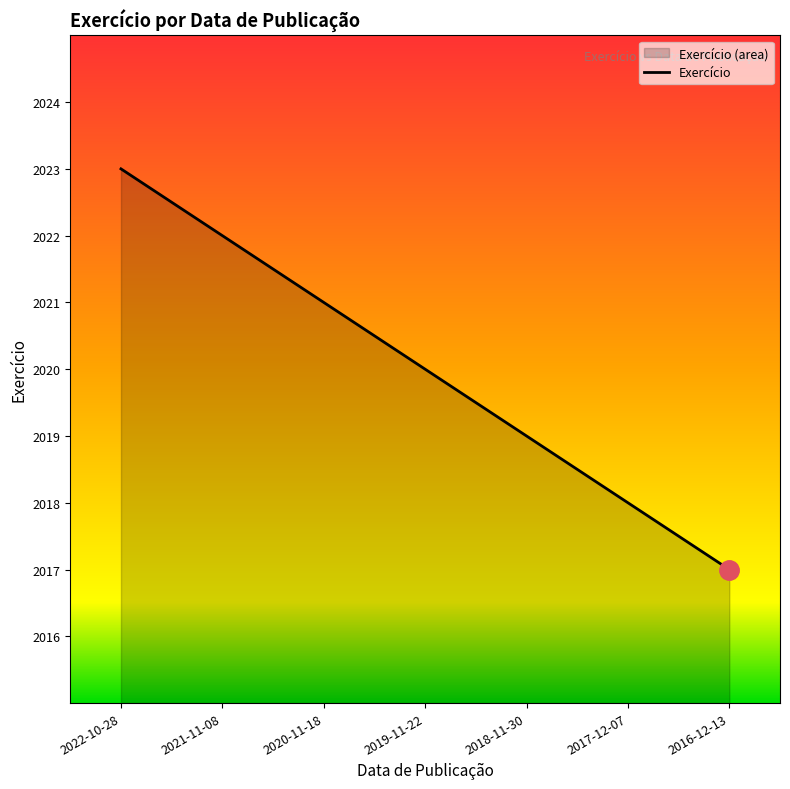

Which category has the highest value across all series?

2022-10-28